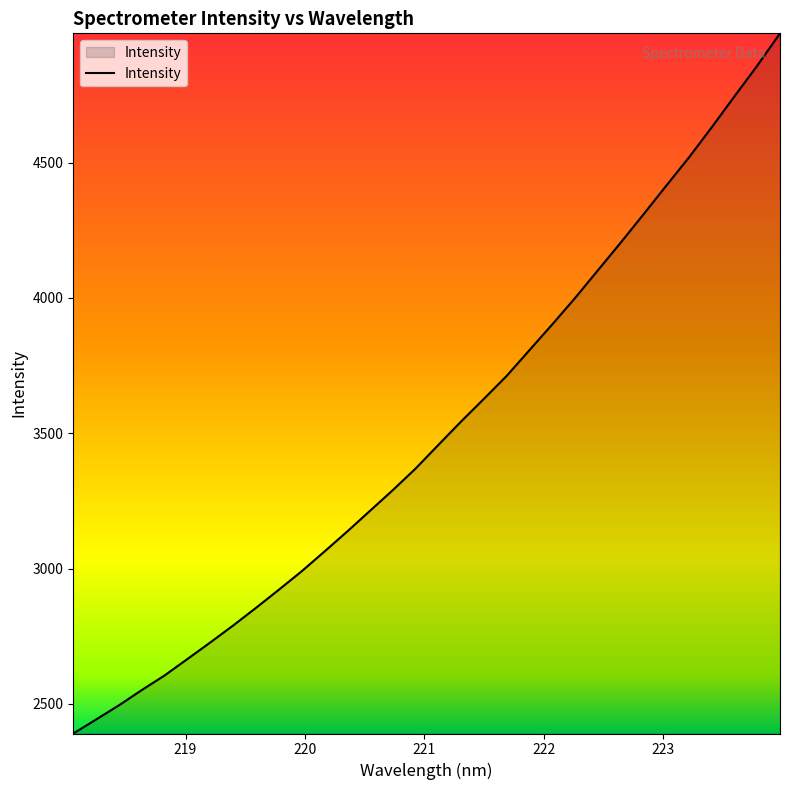

What is the difference between the maximum and minimum values?

2588.1